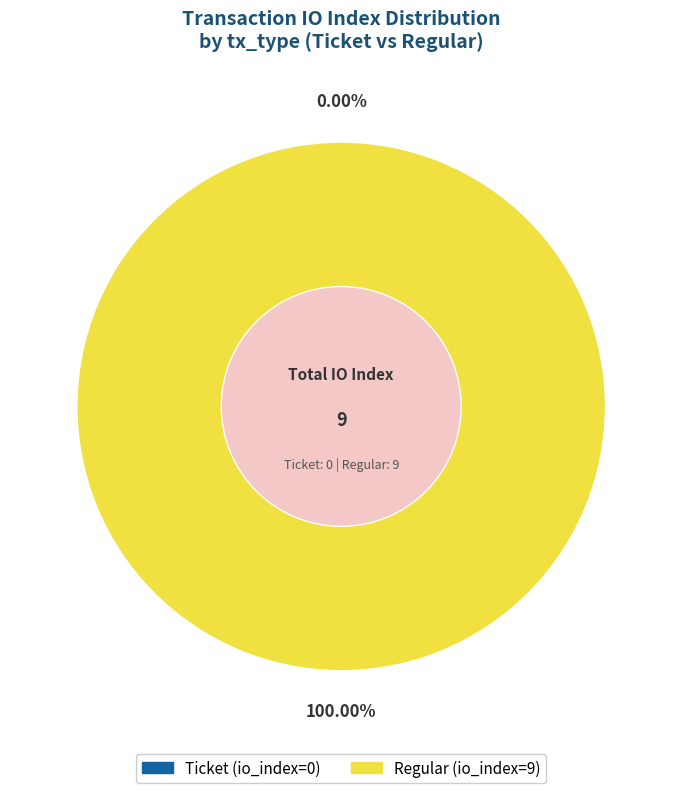

To the nearest percent, what is the combined percentage of Regular (io_index=9) and Ticket (io_index=0)?

100%